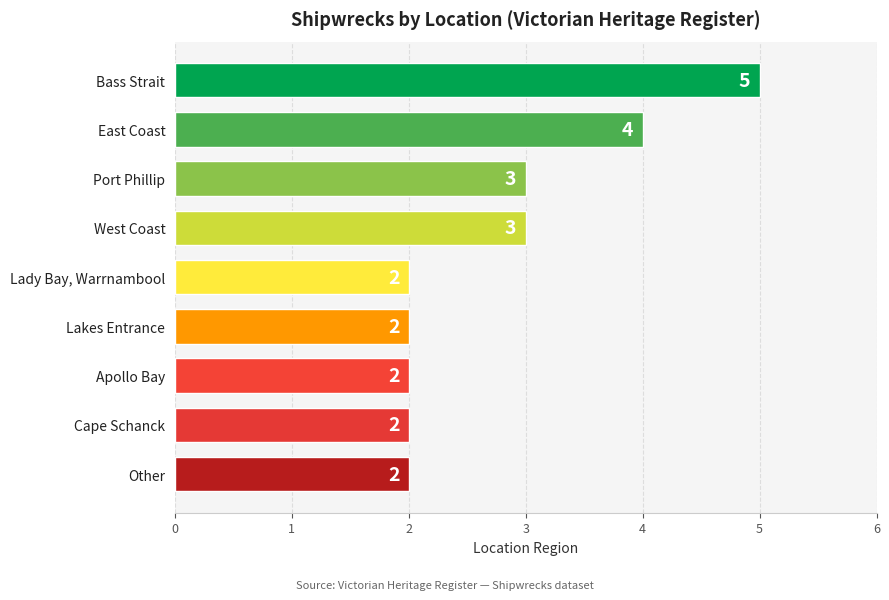

How many series are shown in this chart?

1